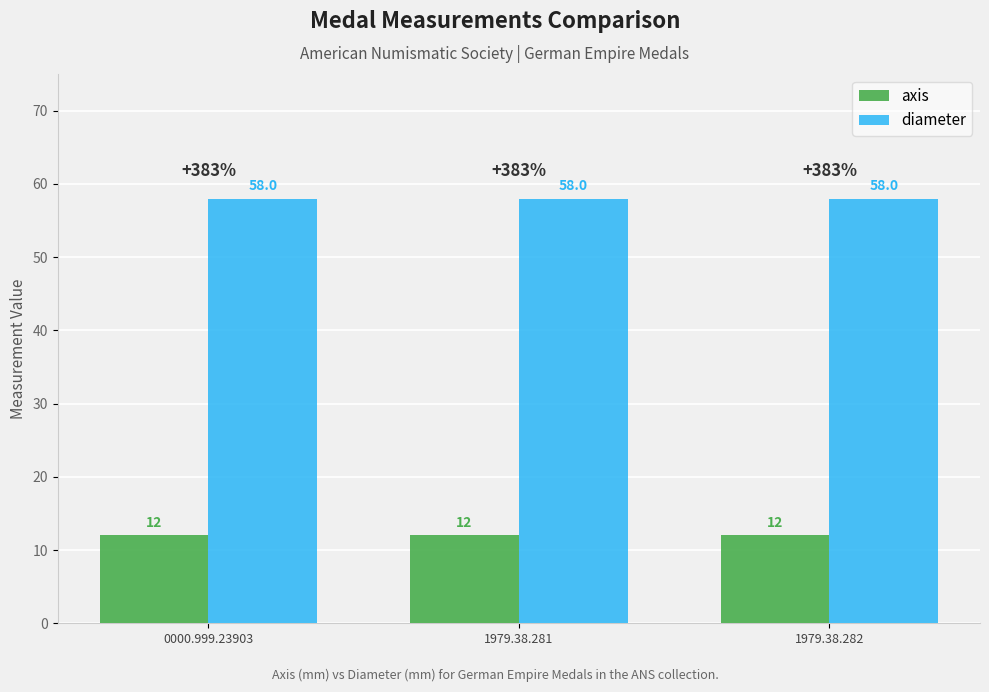

What is the label of the 3rd bar from the right?

0000.999.23903